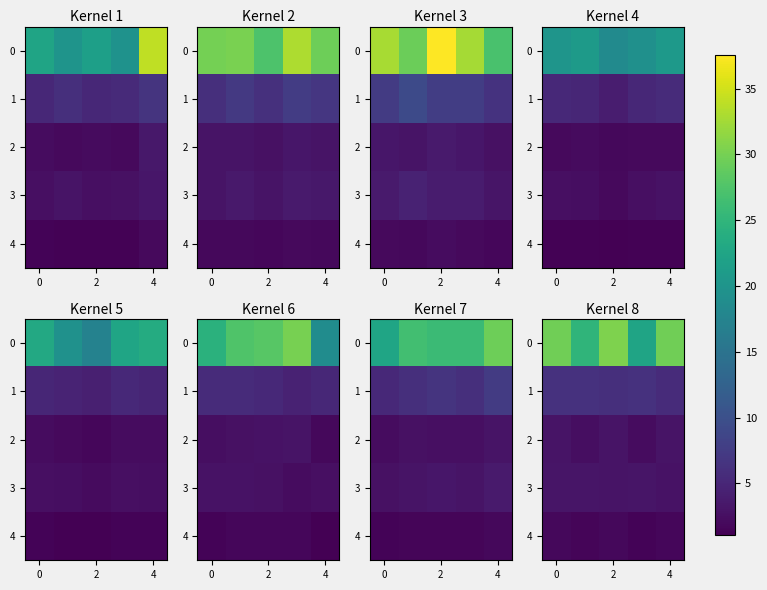

Count the number of categories in the chart.

5